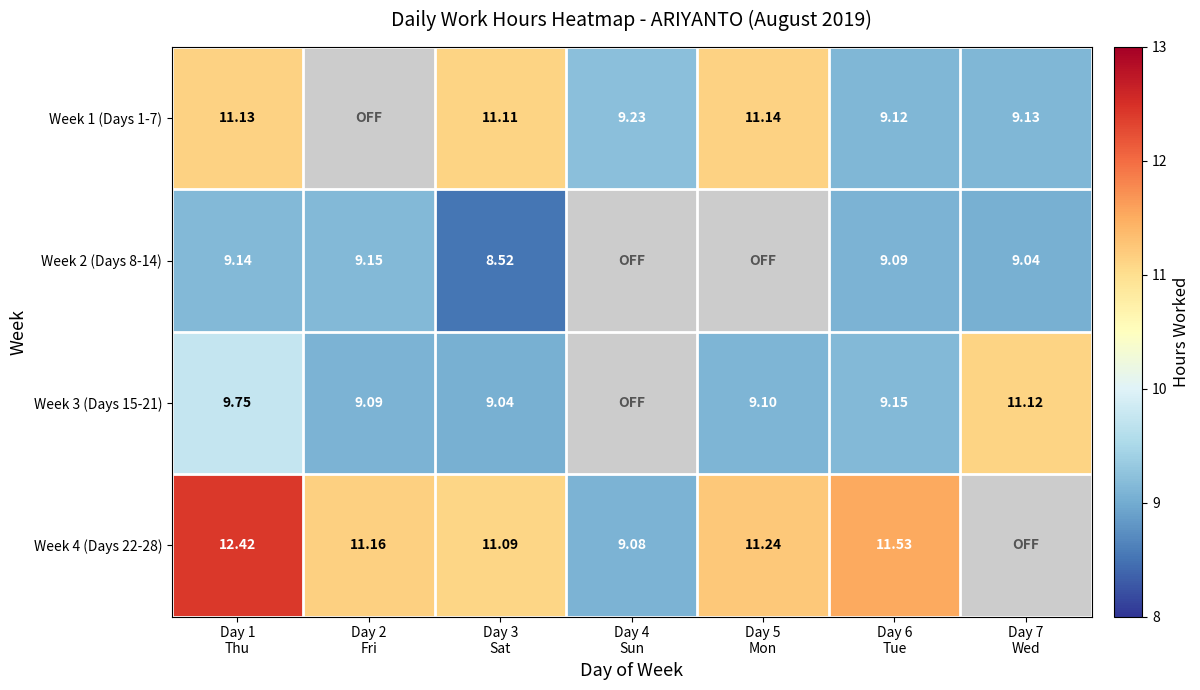

How many data points in Week 3 (Days 15-21) are less than 9?

1